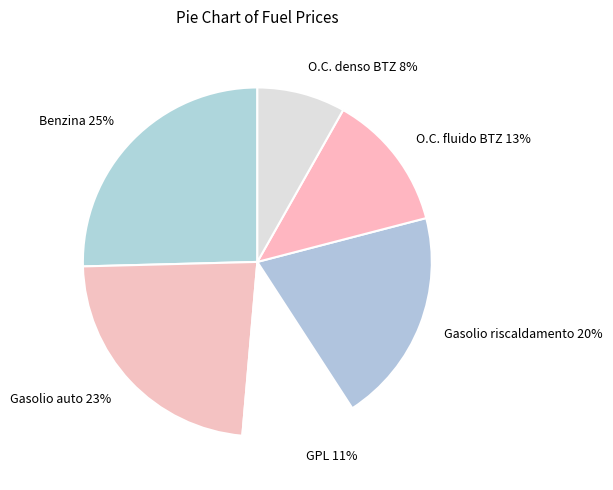

What percentage is the Gasolio auto slice, to the nearest percent?

23%